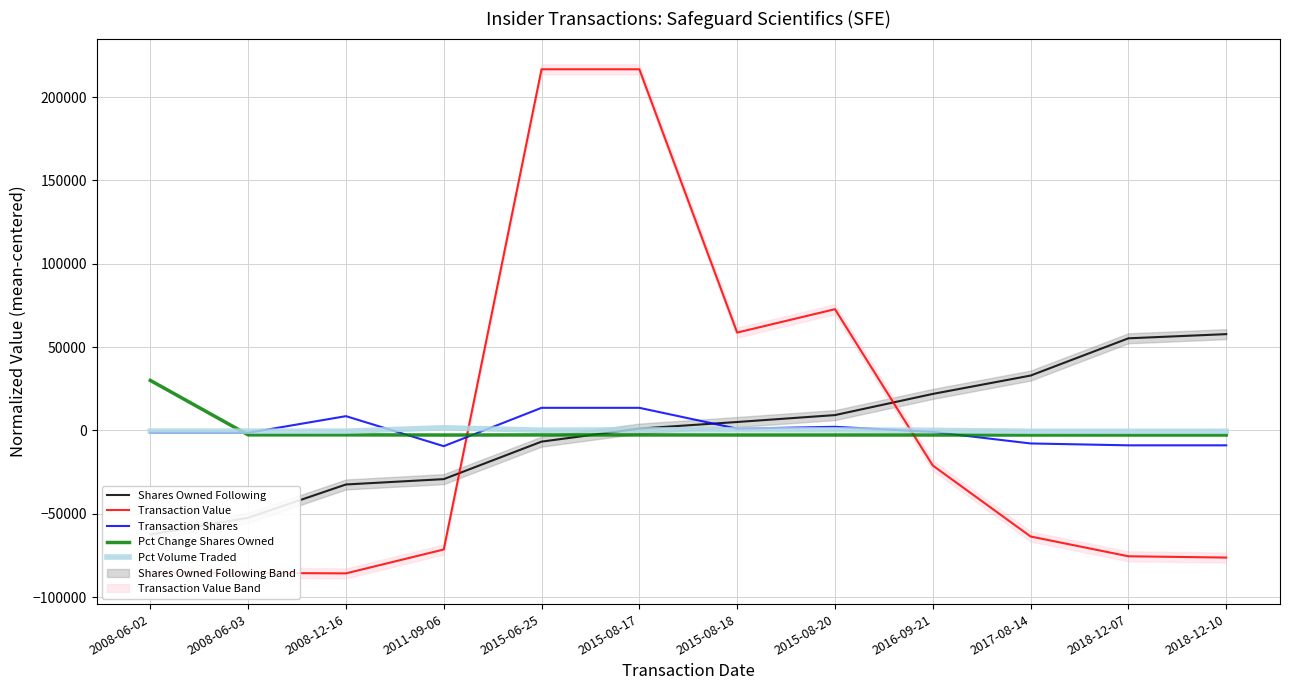

How many lines are shown in the chart?

5